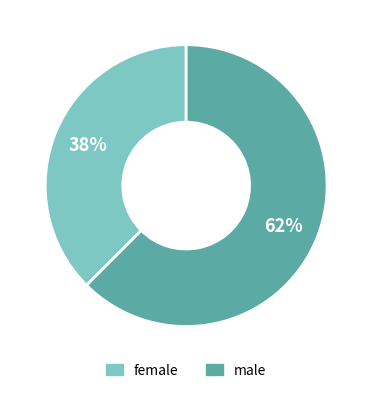

Count the number of slices in the pie.

2